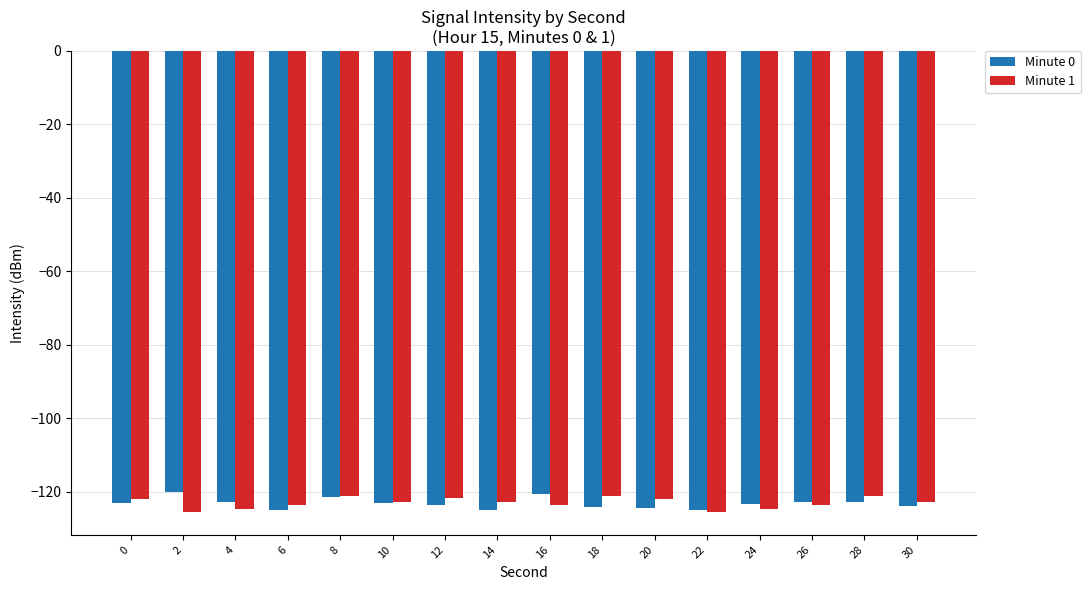

How many categories are shown in the chart?

16